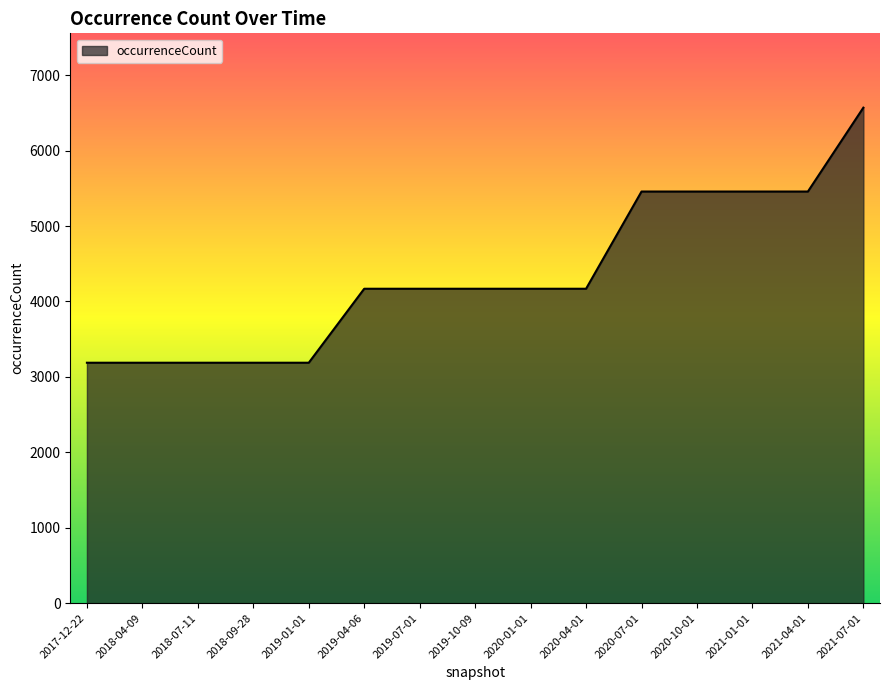

Reading left to right, transcribe all the data shown in this chart.

3188	3188	3188	3188	3188	4169	4169	4169	4169	4169	5458	5458	5458	5458	6570